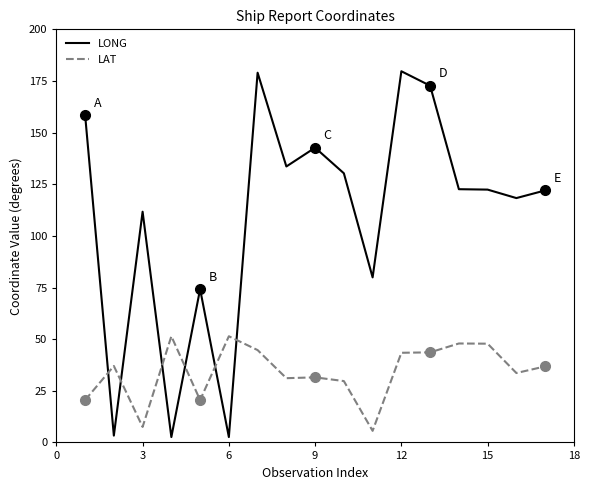

List the series in order of their peak value, highest first.

LONG, LAT